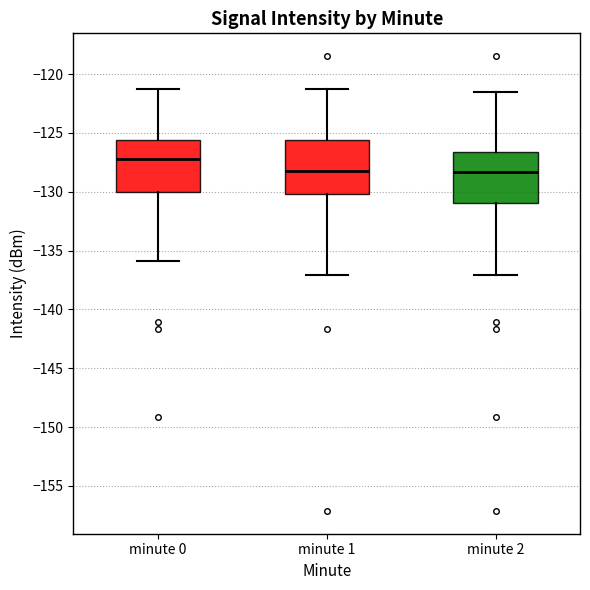

Reading left to right, read every box against the y-axis: the position of its median line, the range the box covers, and the ends of its whiskers. The values are not printed on the chart, so give them approximately, as read against the axis.

minute 0: median -127.0, box -130.0 to -125.5, whiskers -136.0 to -121.5
minute 1: median -128.5, box -130.0 to -125.5, whiskers -137.0 to -121.5
minute 2: median -128.5, box -131.0 to -126.5, whiskers -137.0 to -121.5